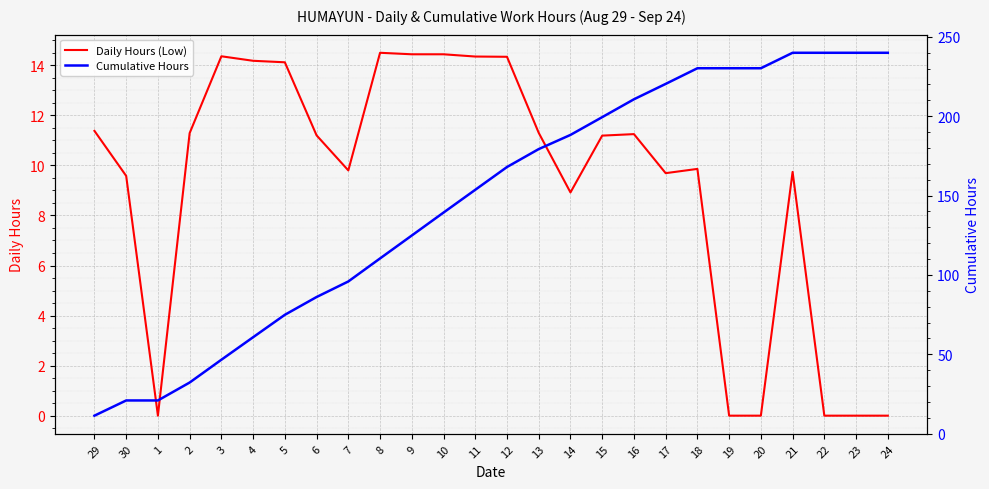

Does the chart display data point markers on the line(s)?

No